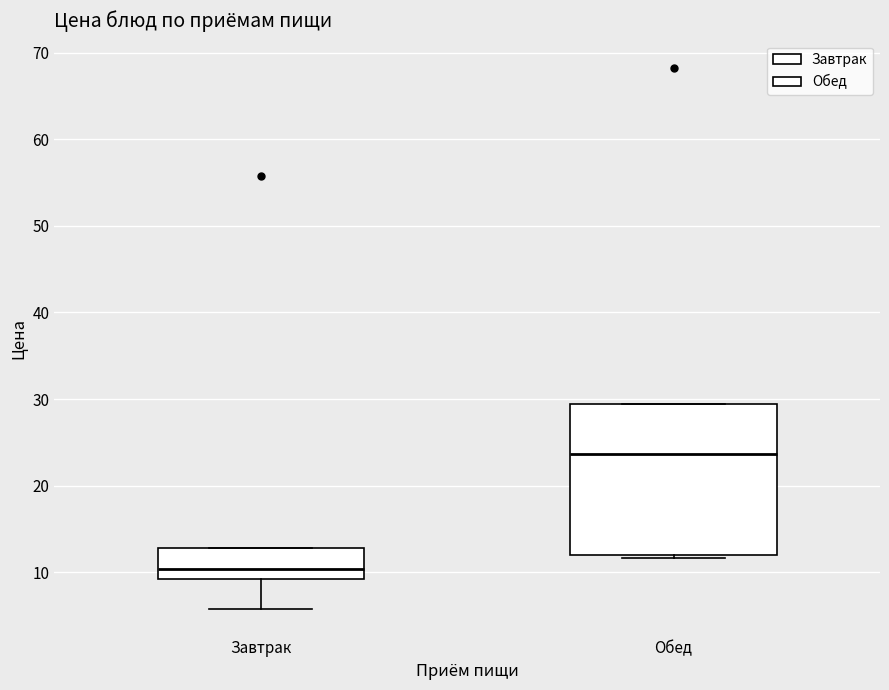

Comparing the boxes themselves (not the whiskers), which one is the tallest?

Обед